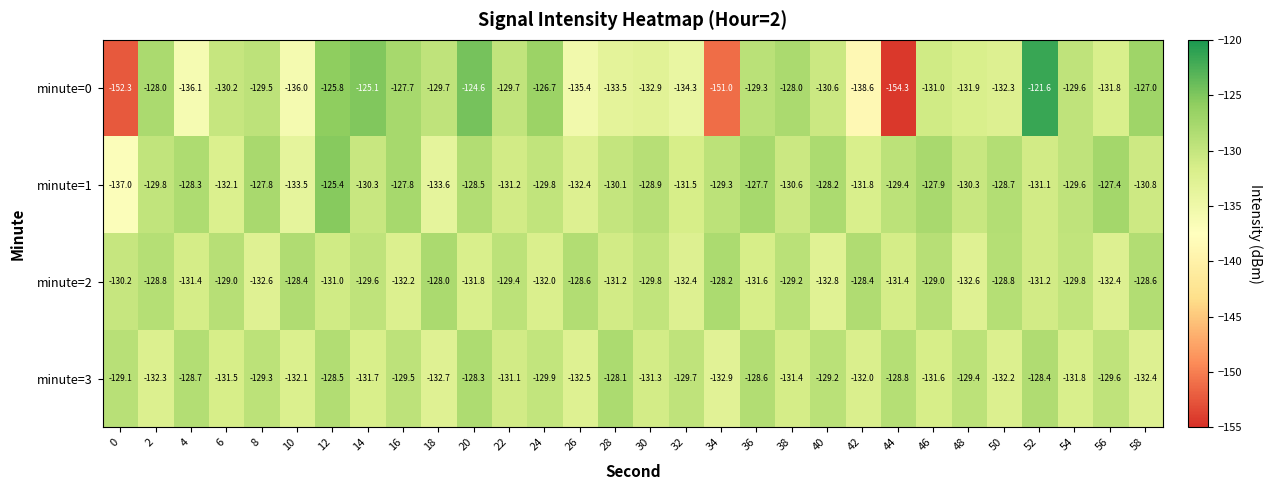

What is the difference between the minute=3 values at 28 and 0?

1.0